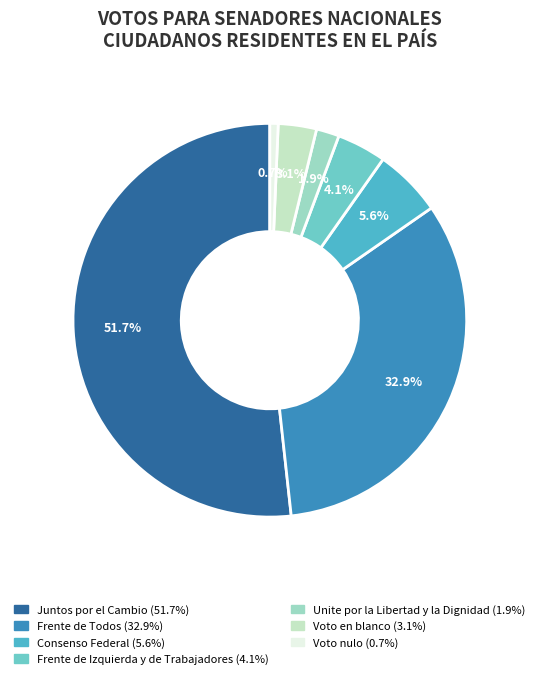

To the nearest percent, what percentage of the pie is Frente de Todos?

33%